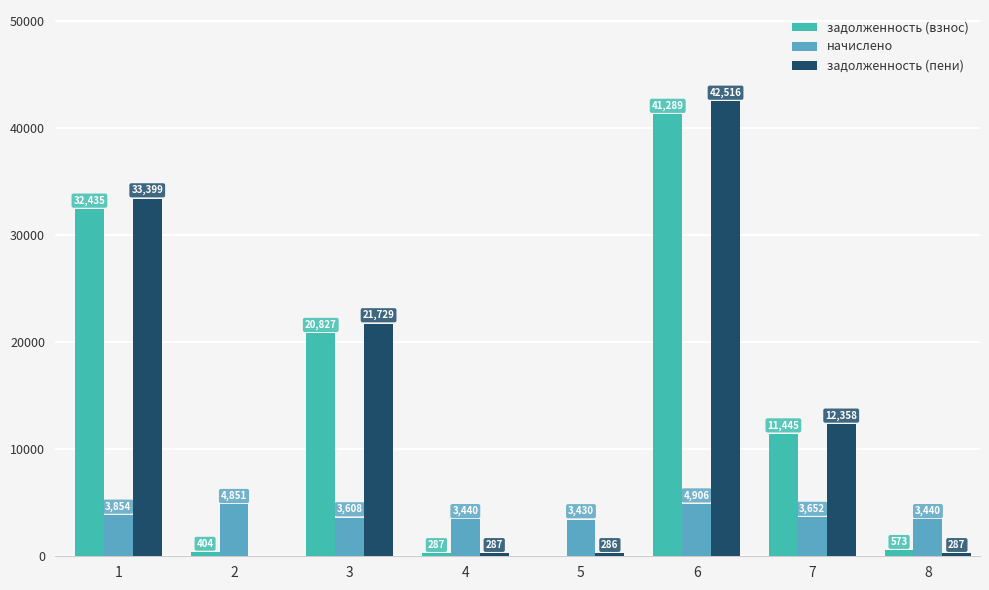

Which series changed the most between 2 and 8?

начислено